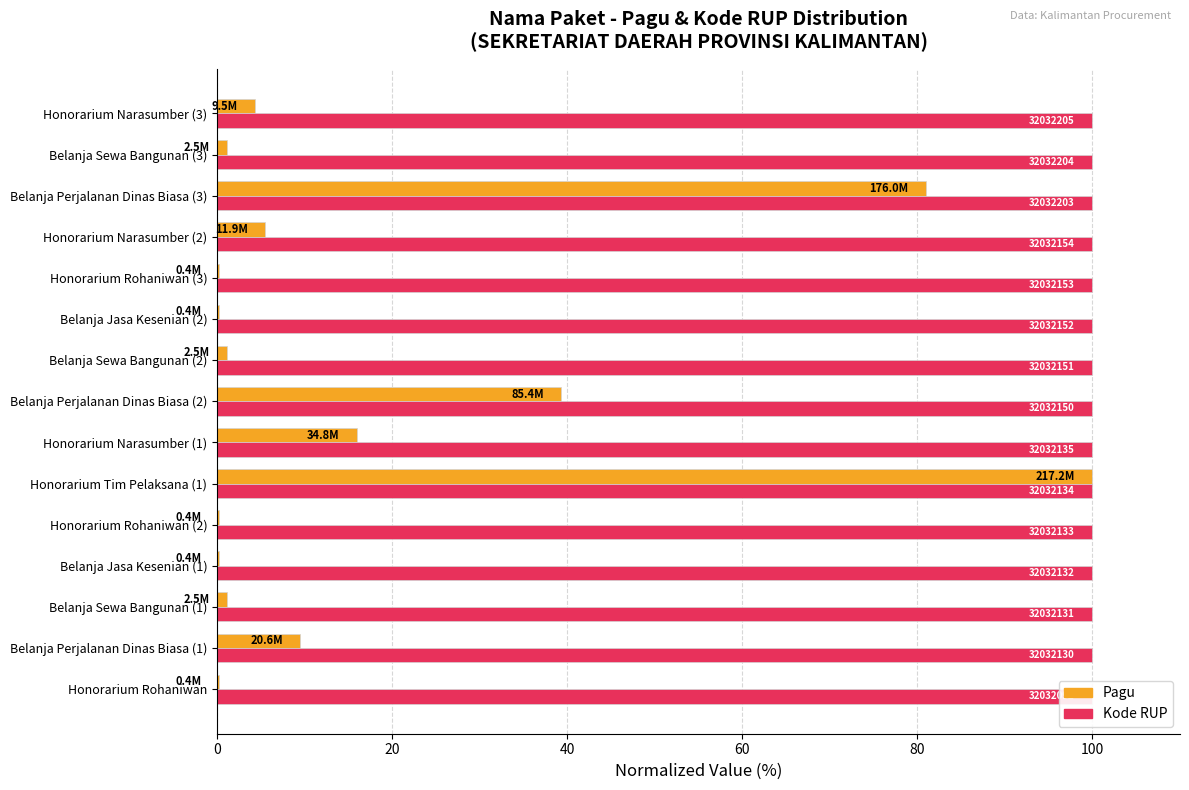

Read the Pagu value at Belanja Sewa Bangunan (2).

1.2